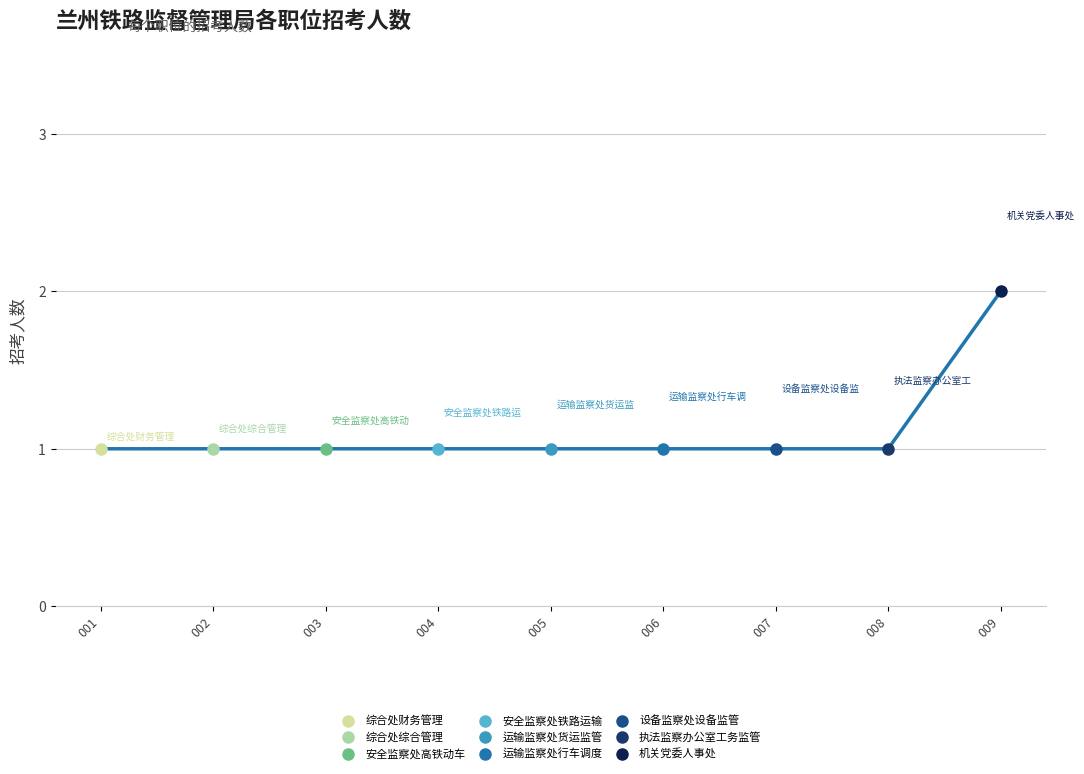

What is the value of the 5th point from the left?

1